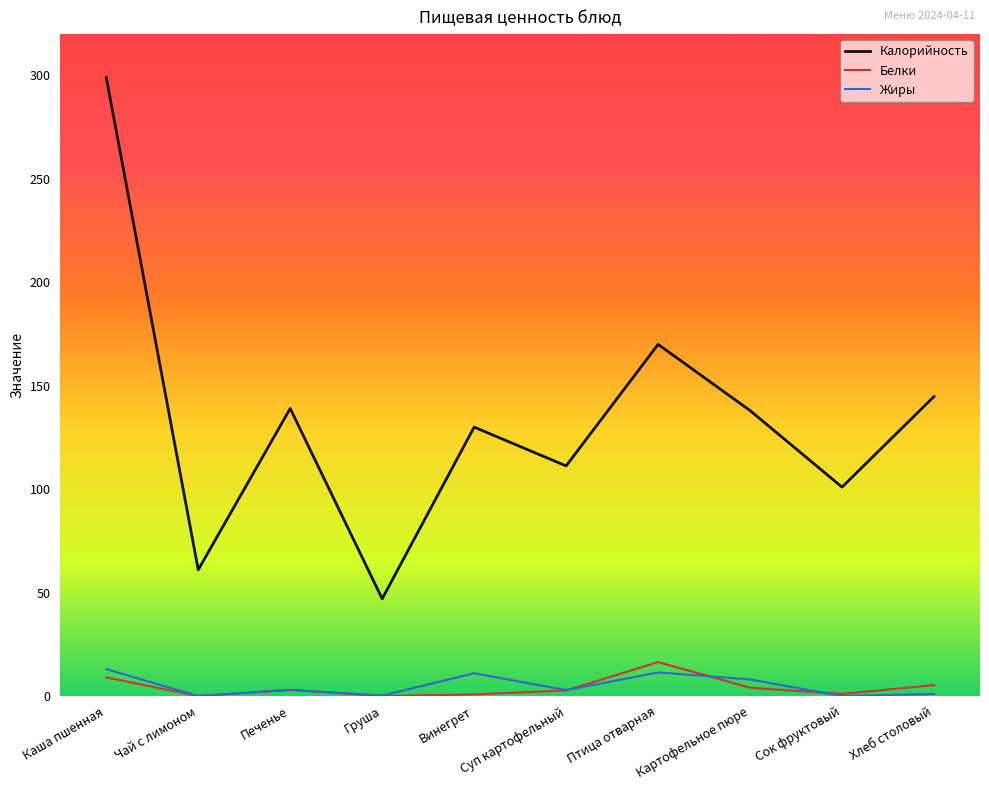

How many values in the Калорийность series are below 138?

5